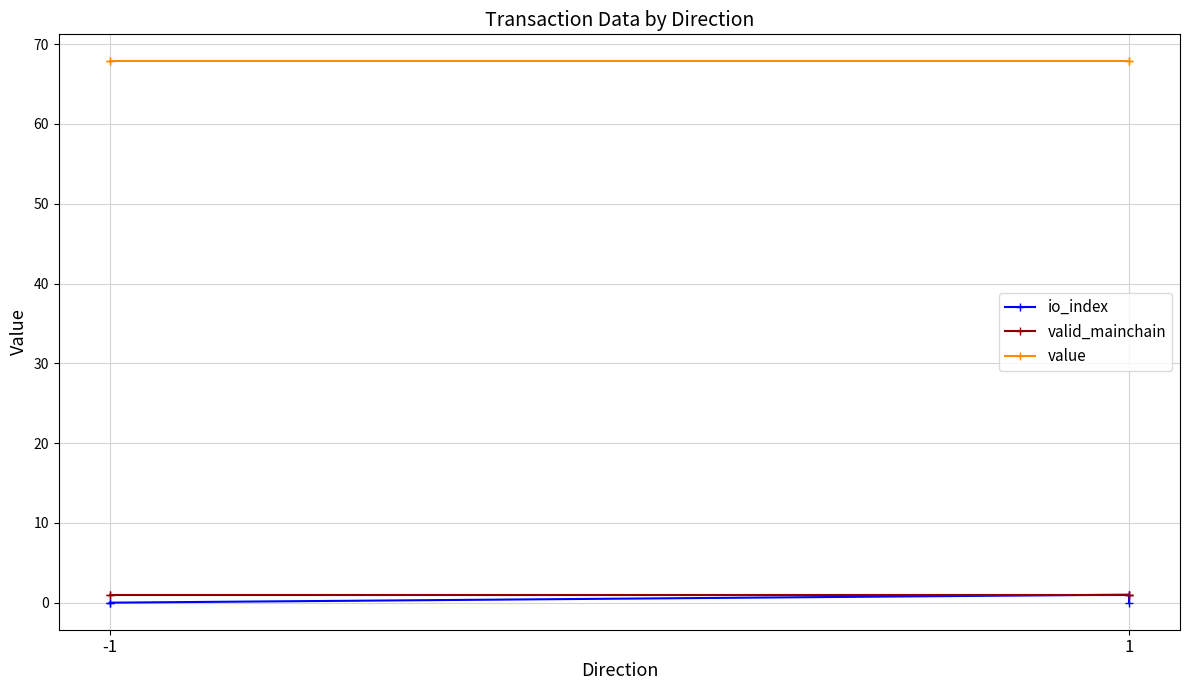

Reading left to right, list all the values displayed in this chart.

io_index: 0.0	0.0	1.0	0.0
valid_mainchain: 1.0	1.0	1.0	1.0
value: 67.8	67.8	67.8	67.8